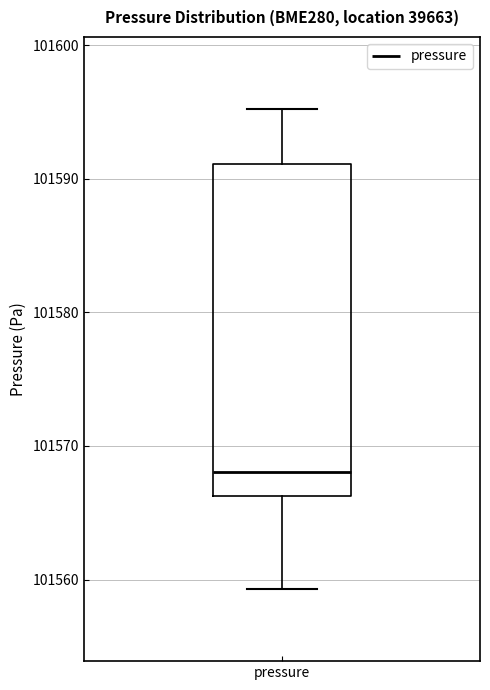

Read this box plot against the y-axis: the position of the median line, the range covered by the box, and the ends of both whiskers. The values are not printed on the chart, so give them approximately, as read against the axis.

median 101568, box 101566 to 101591, whiskers 101559 to 101595